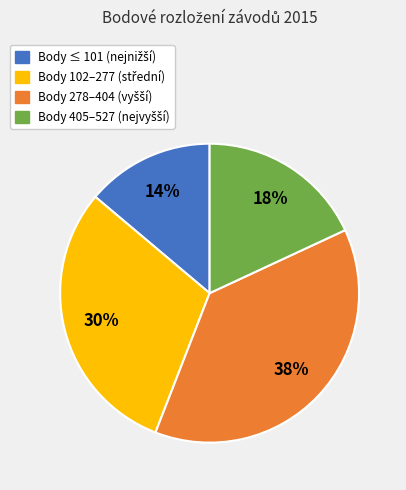

To the nearest percent, what is the average slice percentage?

25%